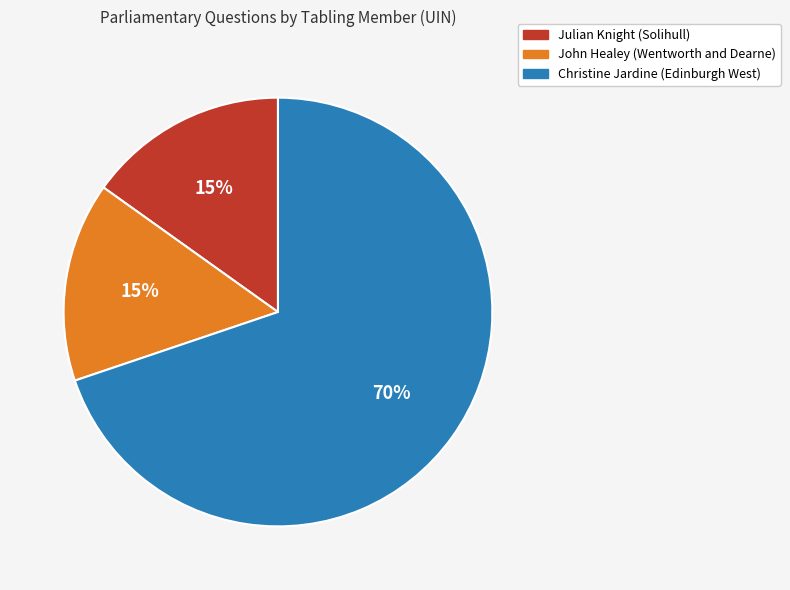

The John Healey (Wentworth and Dearne) slice represents 15% of the pie. True or false?

True